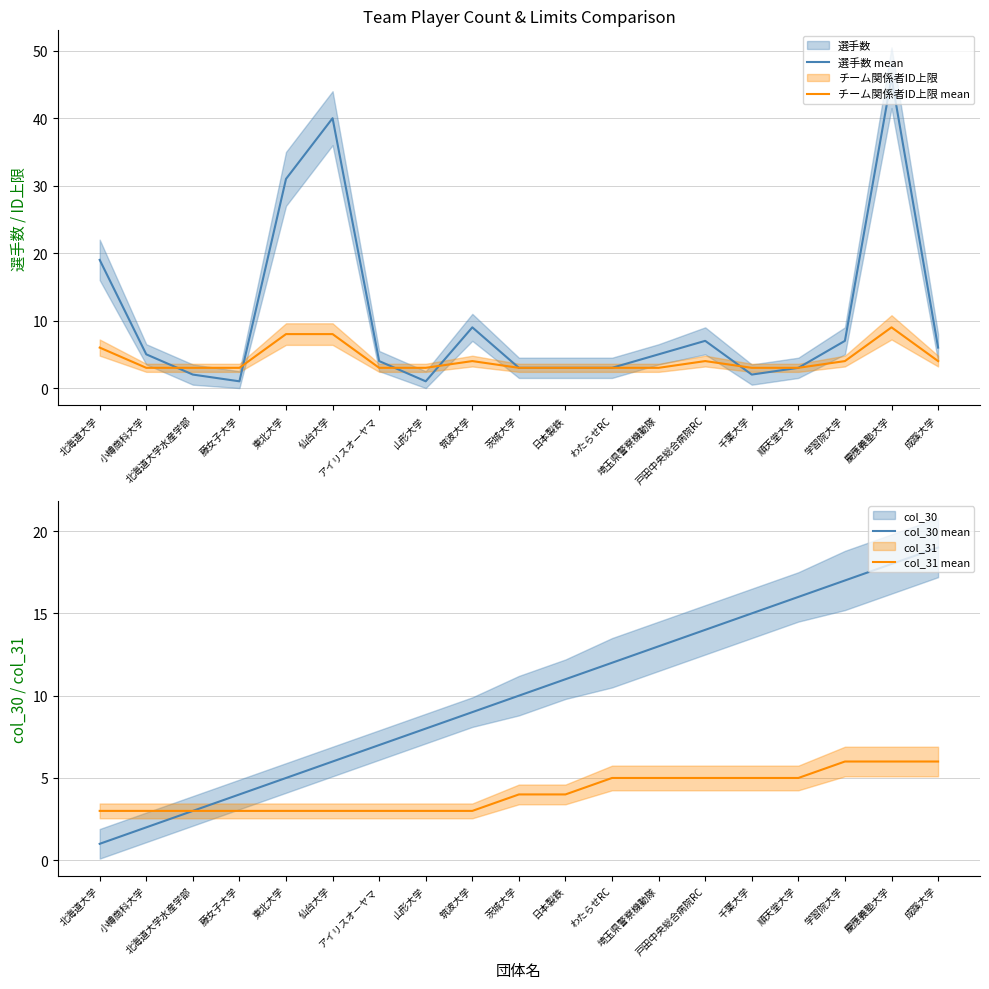

Reading left to right, transcribe all the data shown in this chart.

選手数 mean: 19	5	2	1	31	40	4	1	9	3	3	3	5	7	2	3	7	46	6
チーム関係者ID上限 mean: 6	3	3	3	8	8	3	3	4	3	3	3	3	4	3	3	4	9	4
col_30 mean: 1	2	3	4	5	6	7	8	9	10	11	12	13	14	15	16	17	18	19
col_31 mean: 3	3	3	3	3	3	3	3	3	4	4	5	5	5	5	5	6	6	6